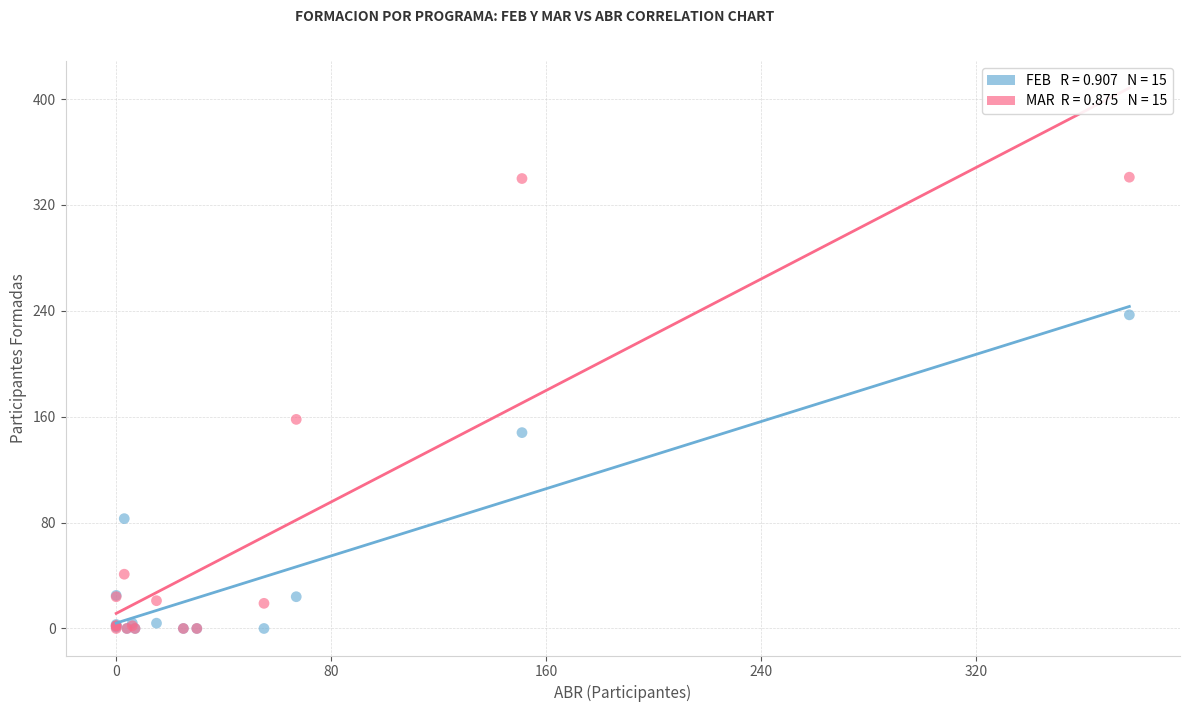

Across all series, what Y value is closest to 170?

158